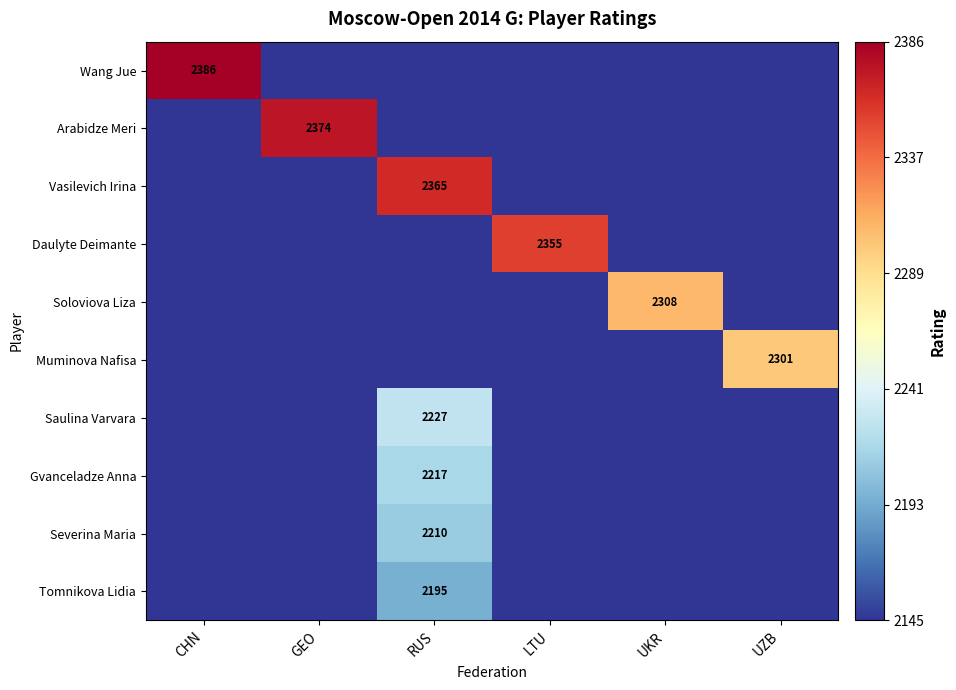

The value of Arabidze Meri at GEO is 2374. True or false?

True